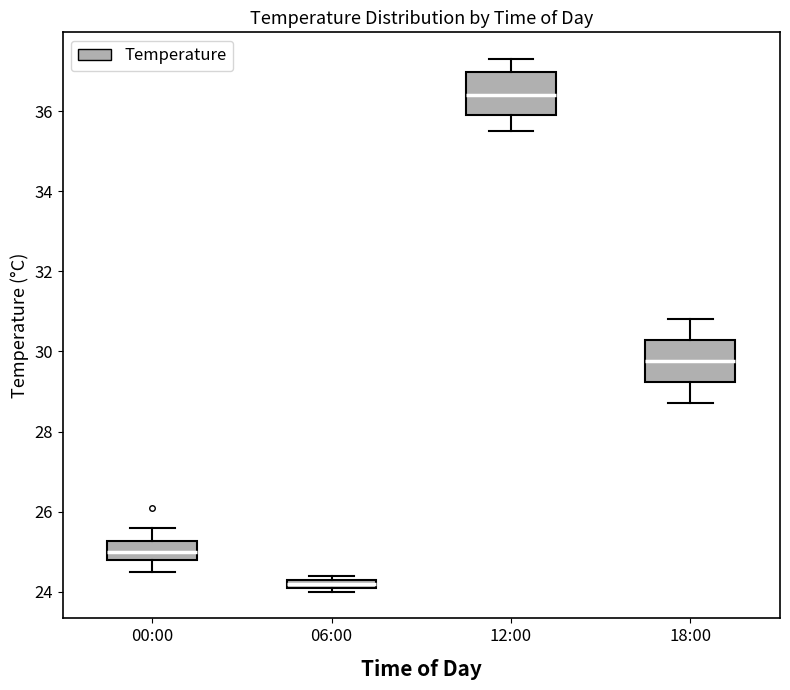

Where does the lower whisker of the box for 12:00 end on the y-axis? The values are not printed on the chart, so give them approximately, as read against the axis.

35.6